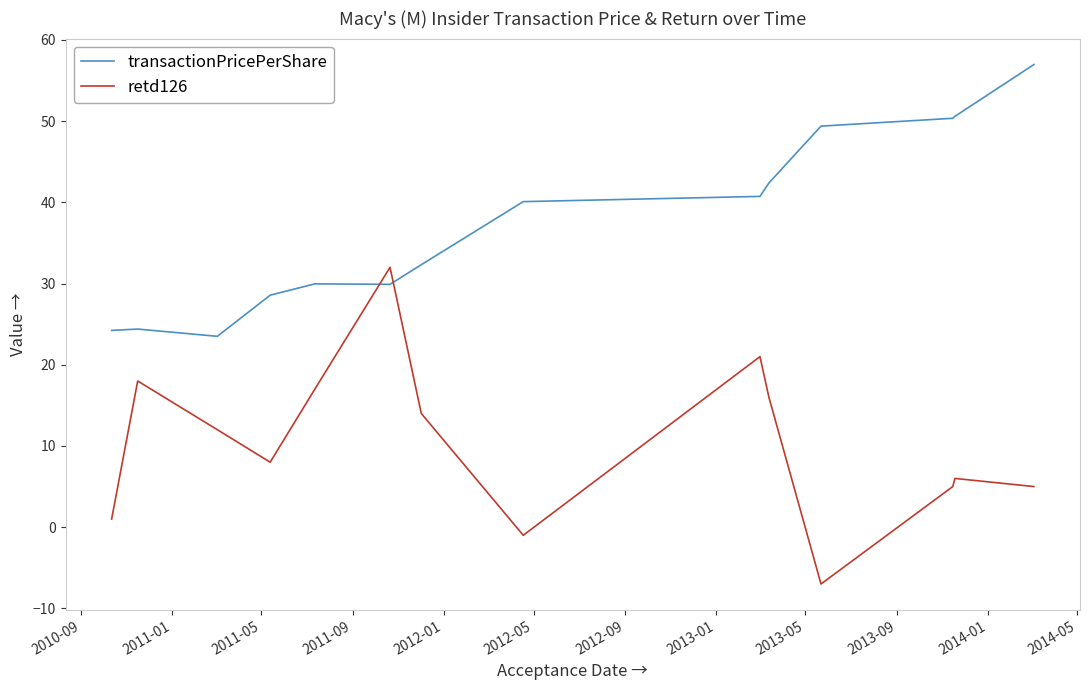

What is the minimum value shown in the chart?

-7.0